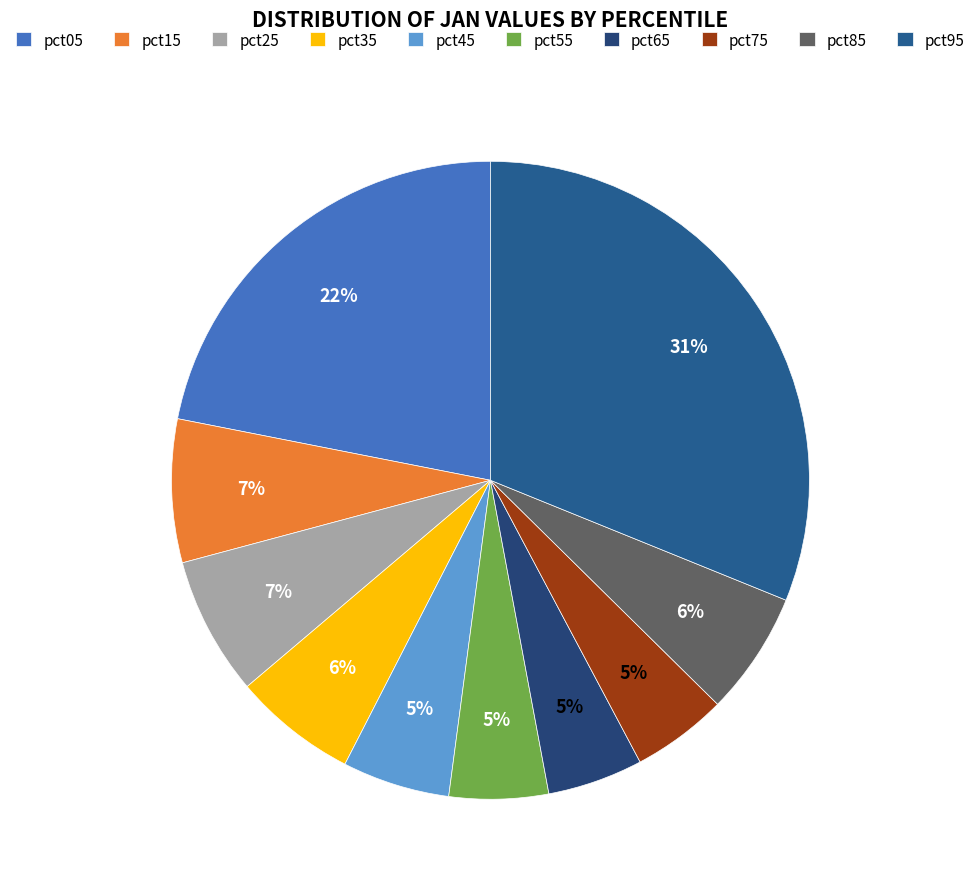

How many slices are in this pie chart?

10